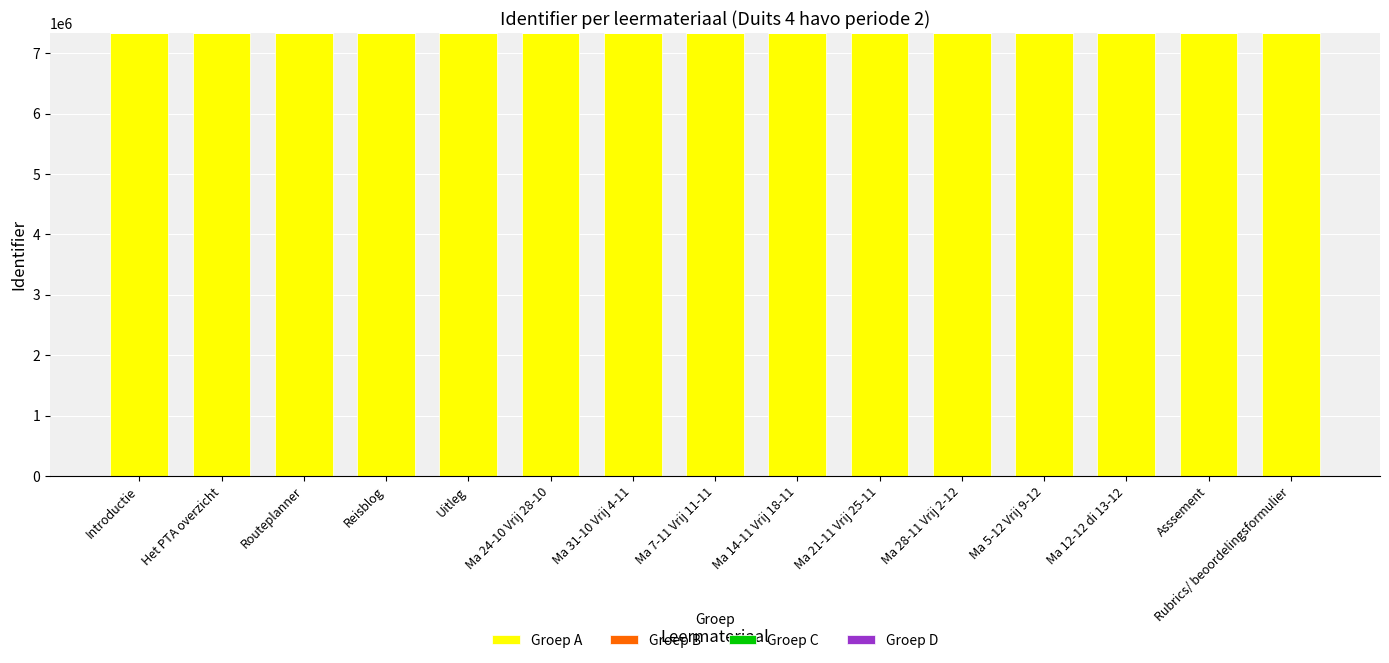

Is it true that Groep D equals 8.4 at Ma 21-11 Vrij 25-11?

True